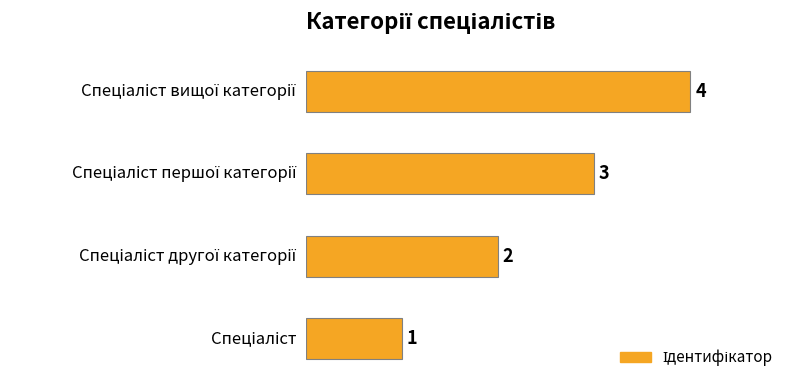

What is the sum of all values?

10